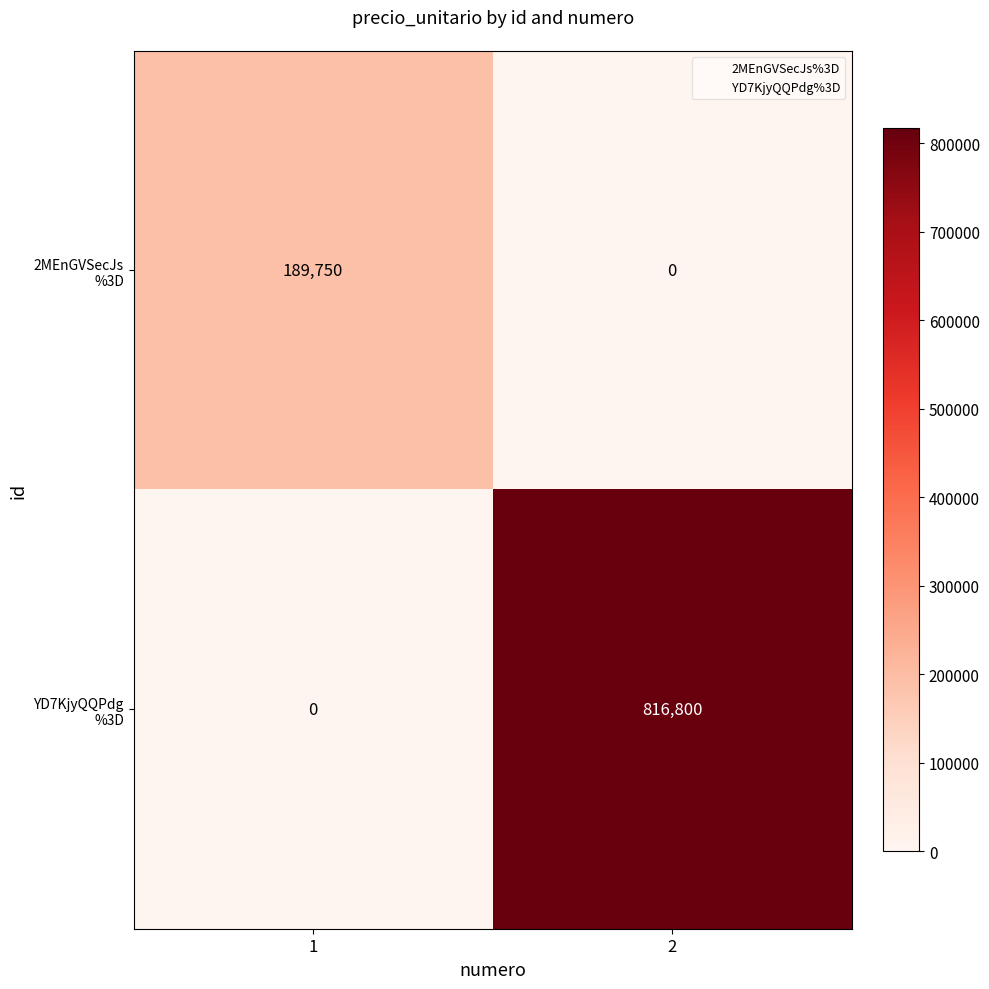

What is the spread (max minus min) of values at 2?

816800